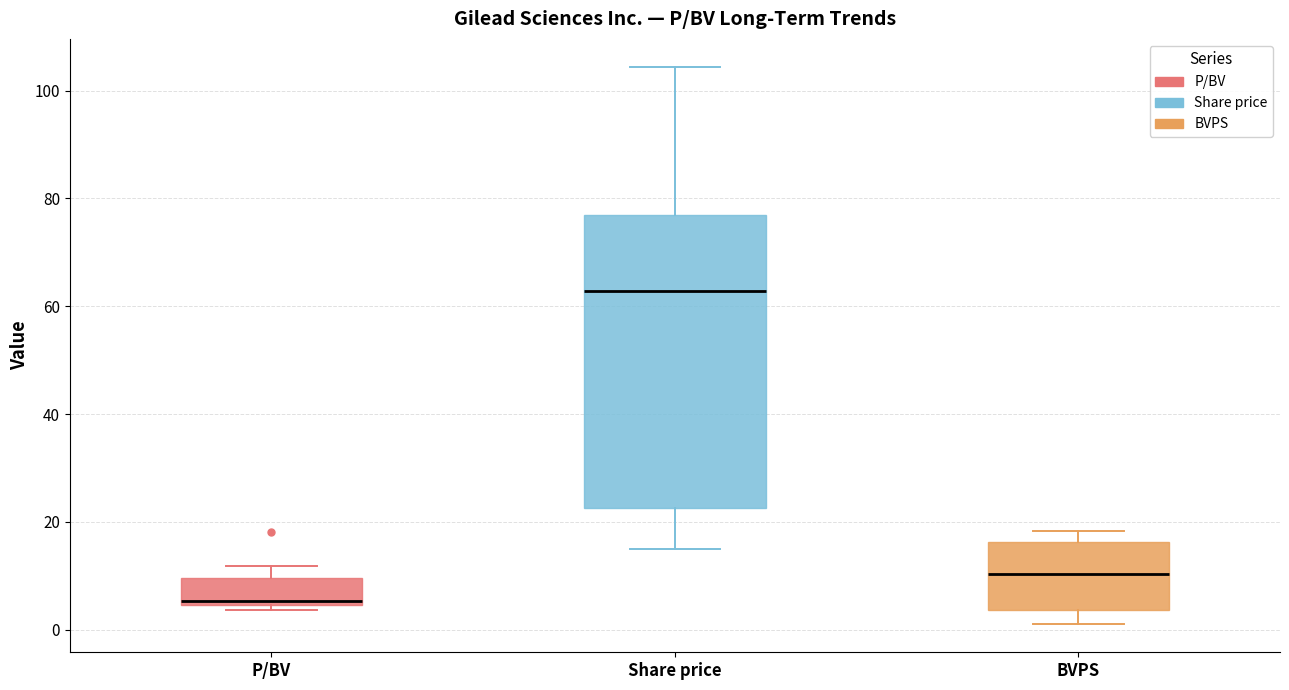

Which box is the tallest, from its lower edge to its upper edge?

Share price